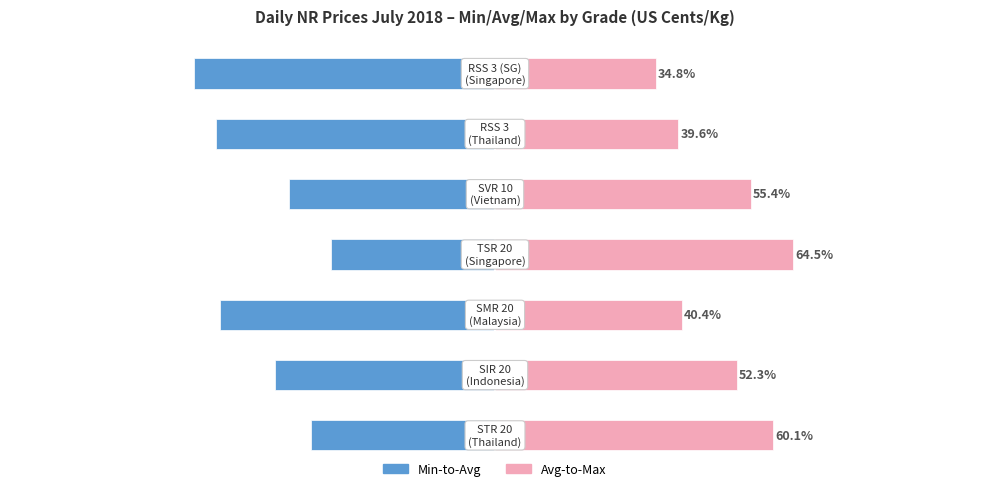

What is the maximum value shown in the chart?

64.5